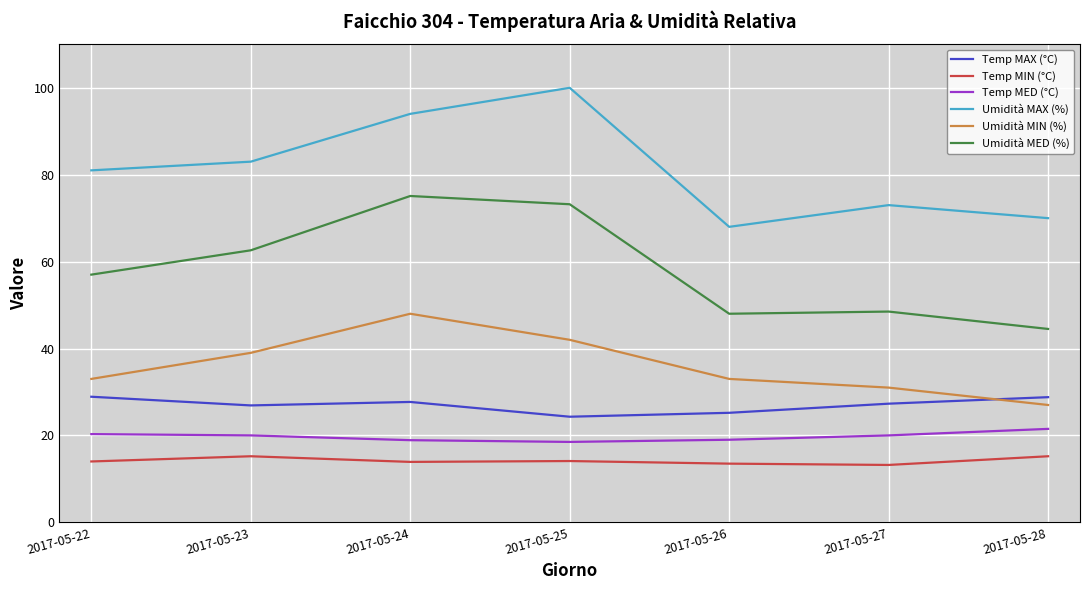

What is the maximum value shown in the chart?

100.0